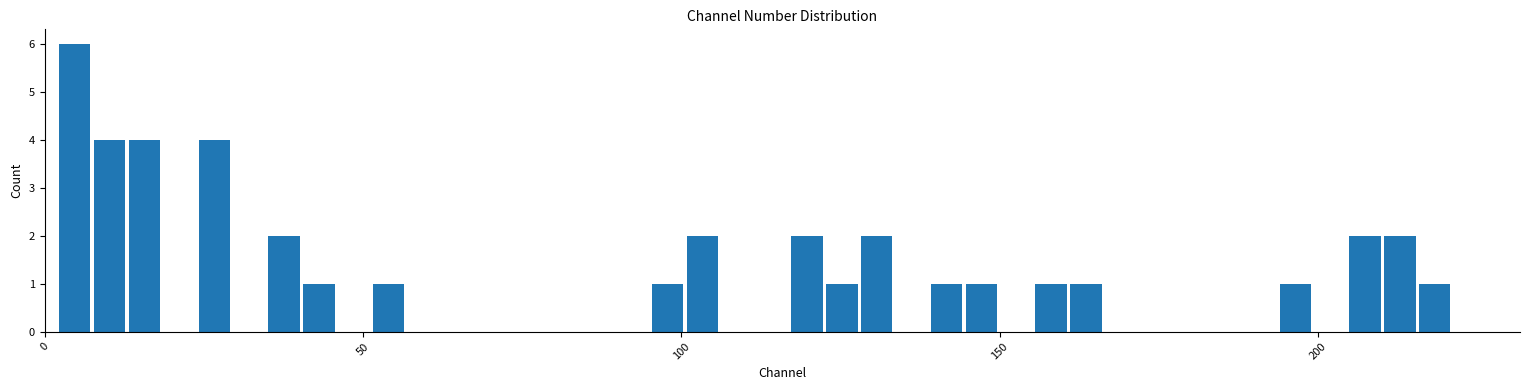

Read against the x-axis, roughly where is the centre of the tallest bar?

5